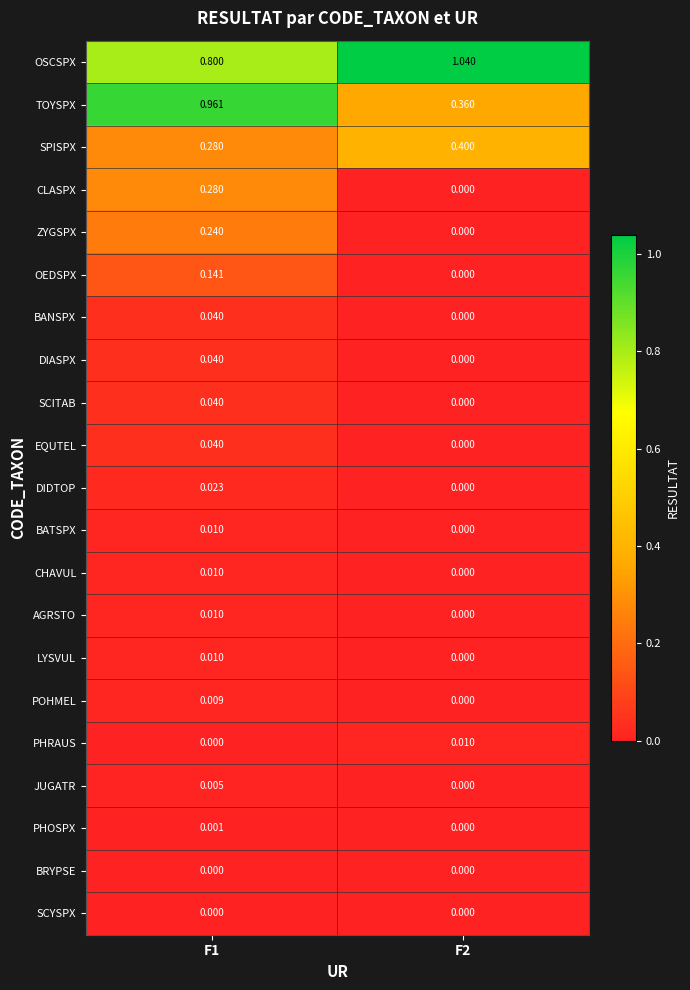

Which series has the largest range (max minus min)?

TOYSPX